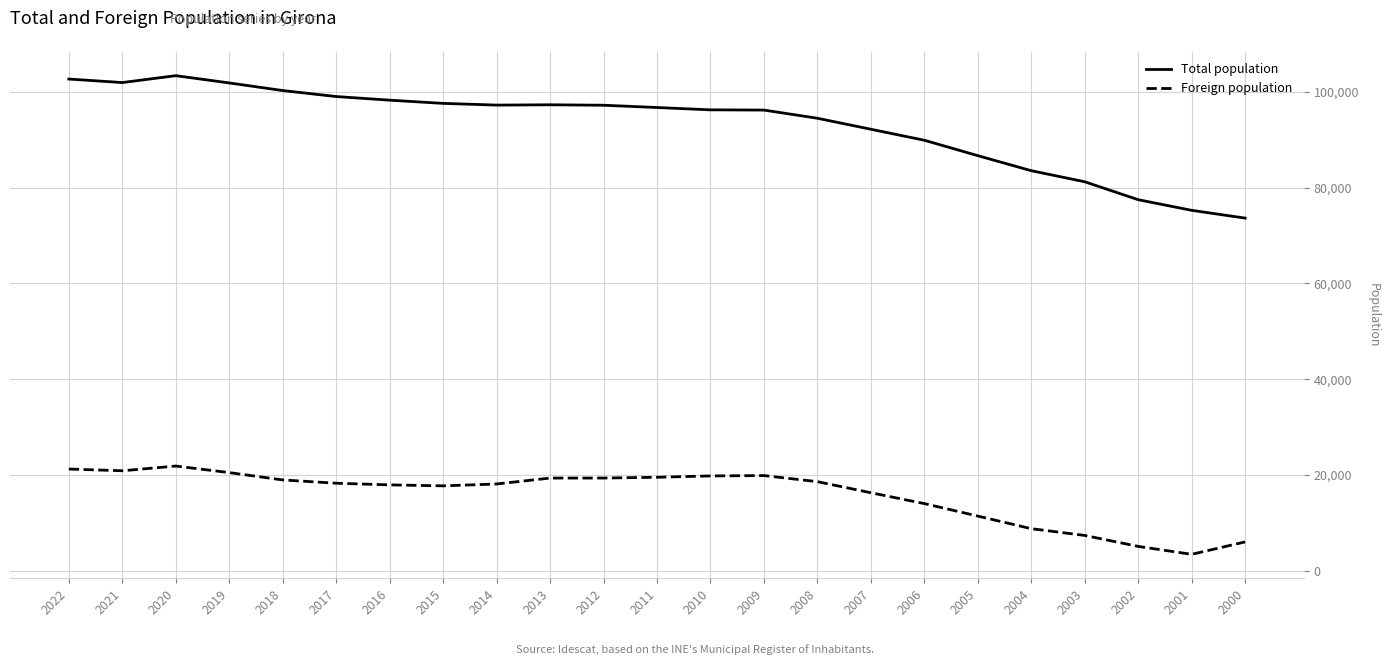

What is the difference between the Total population values at 2012 and 2020?

6171